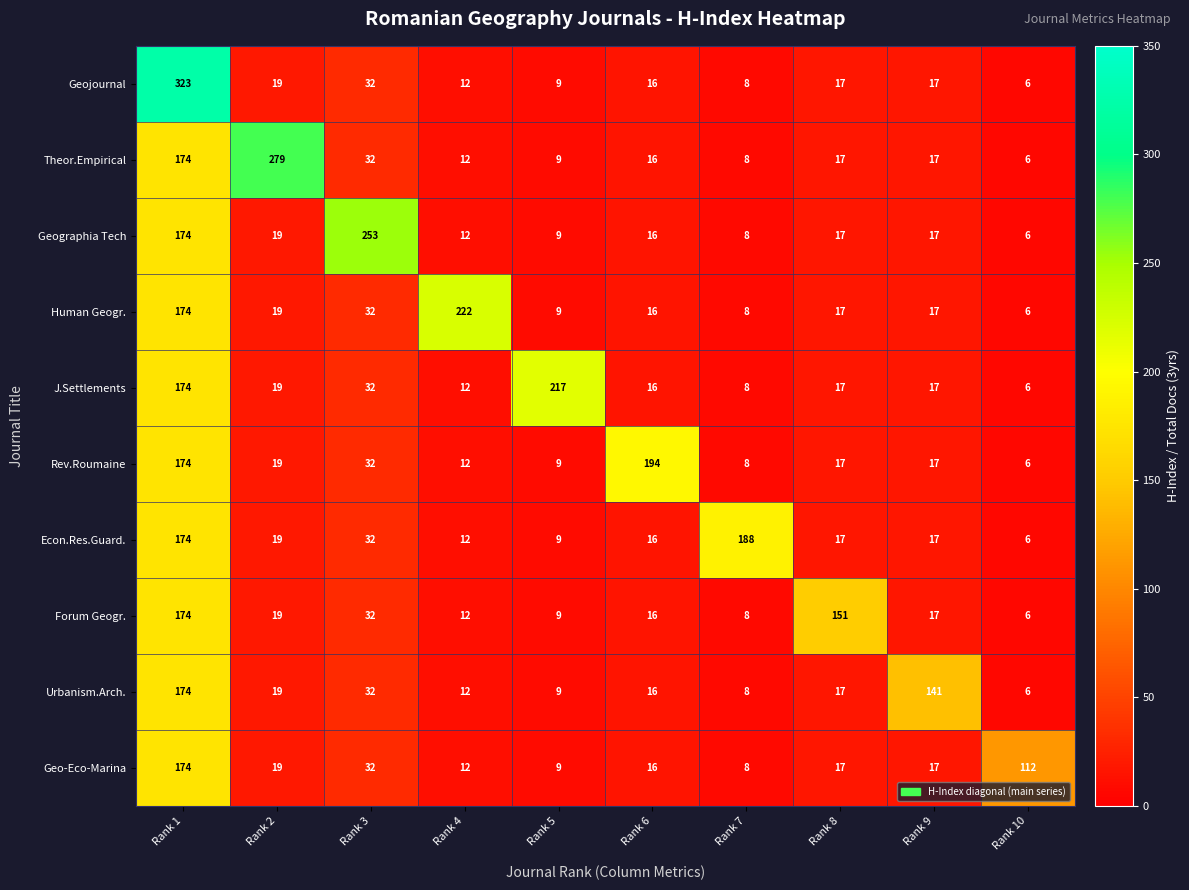

At which category is the sum across all series the highest?

Rank 1